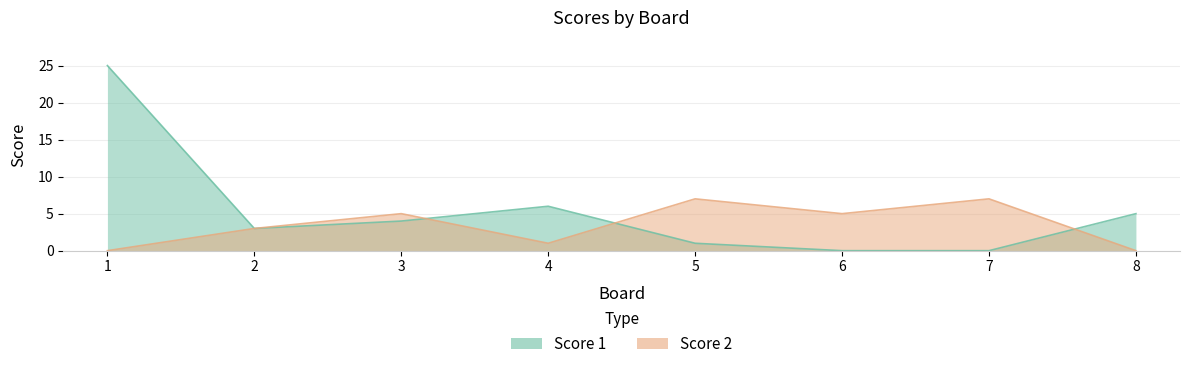

Reading left to right, extract all data points from this chart.

Score 1: 25	3	4	6	1	0	0	5
Score 2: 0	3	5	1	7	5	7	0